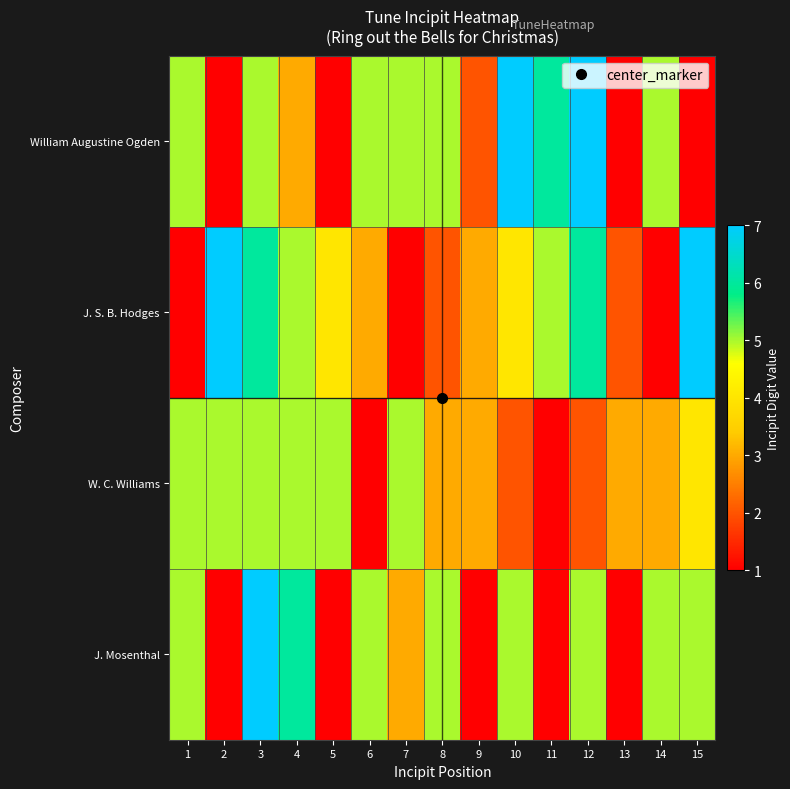

What is the minimum value shown in the chart?

1